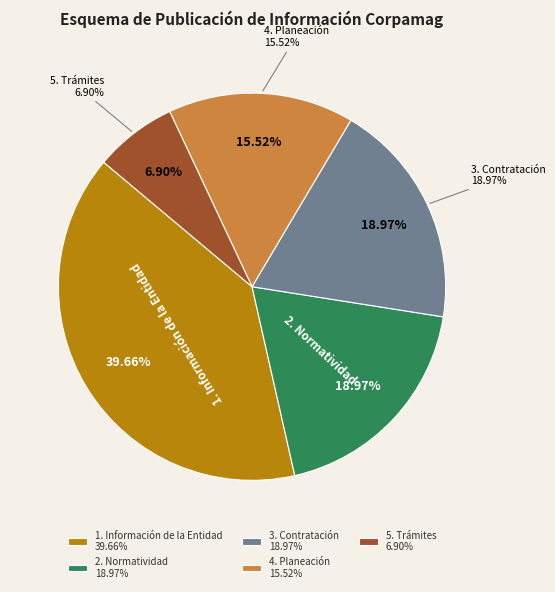

Which category has the smallest portion of the pie?

5. Trámites